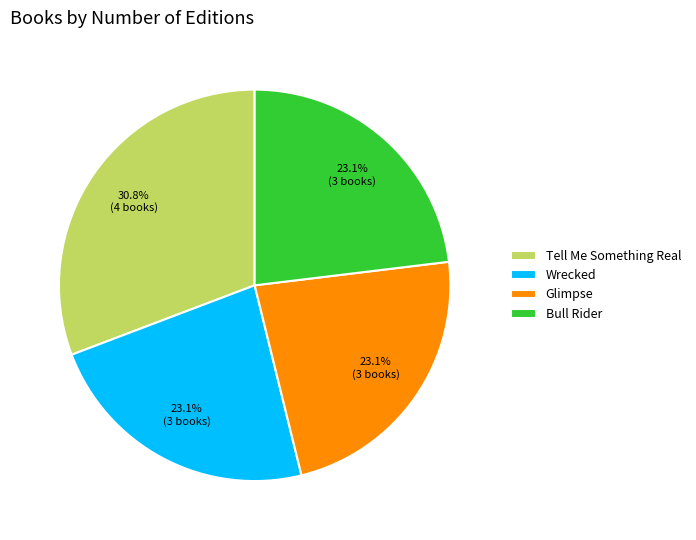

What is the ratio of the value at Tell Me Something Real to the value at Bull Rider?

1.3